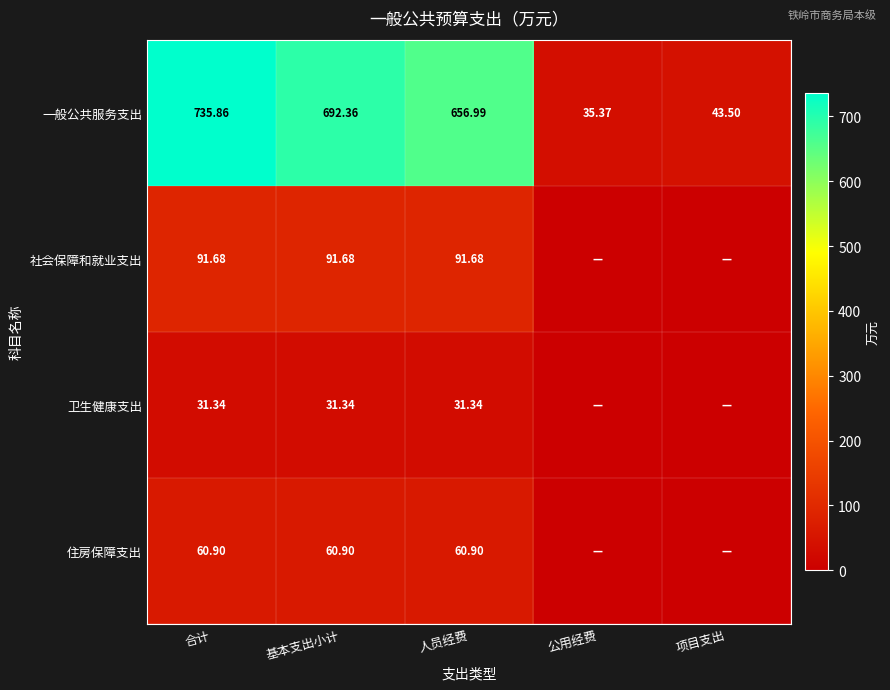

The 卫生健康支出 series shows 31.3 at 合计. True or false?

True